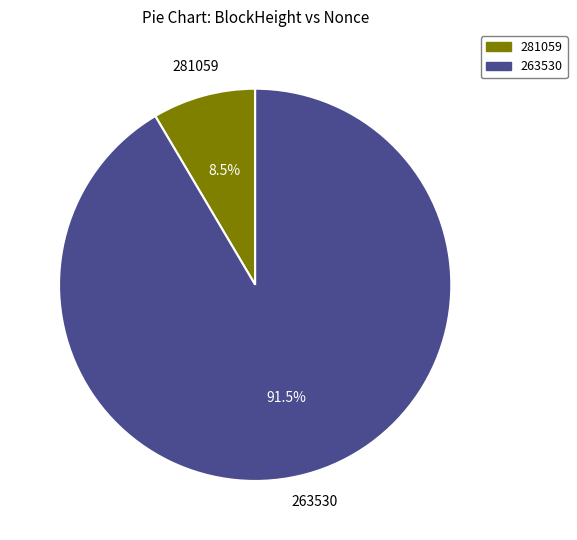

Is there a majority slice in this chart?

Yes